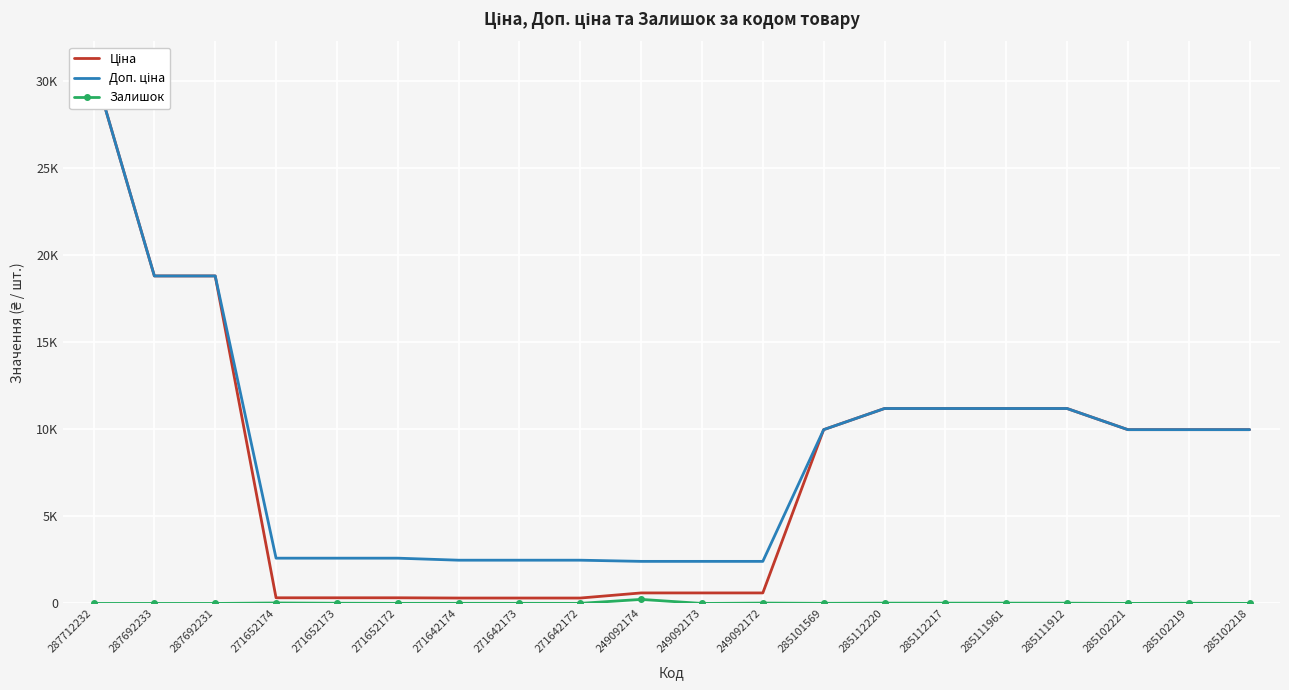

At which label does Залишок first exceed 7?

271652174